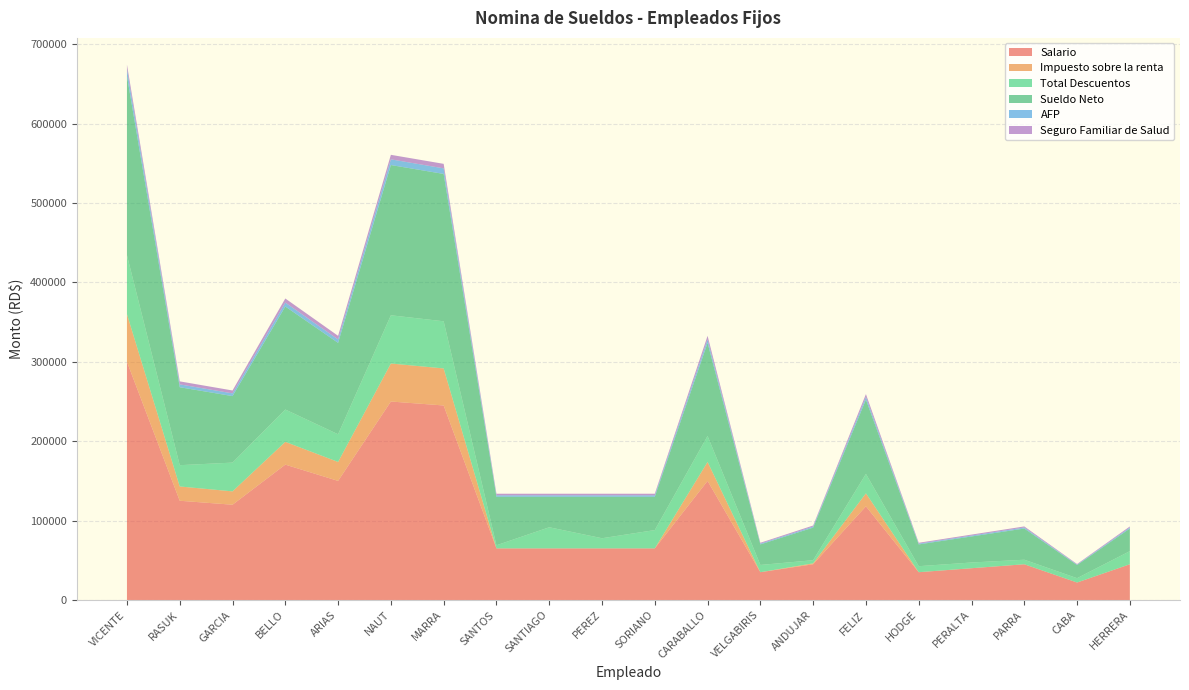

Reading right to left, extract all data points from this chart.

Salario: 45000.0	22000.0	45000.0	40000.0	35000.0	118000.0	45000.0	35000.0	150000.0	65000.0	65000.0	65000.0	65000.0	245000.0	250000.0	150000.0	170500.0	120000.0	125000.0	300000.0
Impuesto sobre la renta: 0.0	0.0	0.0	0.0	0.0	16339.4	1148.3	0.0	23866.6	0.0	0.0	0.0	0.0	46653.6	47867.8	23866.6	28688.7	16809.9	17986.0	60009.0
Total Descuentos: 16518.0	5466.9	5721.9	7217.9	7574.8	24518.2	3975.0	9126.1	32756.6	23057.2	12793.2	26604.7	3916.5	59395.5	60753.2	34876.6	40710.3	36246.8	26823.6	74329.4
Sueldo Neto: 28482.0	16533.1	39278.2	32782.1	27425.2	93481.8	41025.0	25873.9	117243.4	41942.8	52206.8	38395.3	61083.5	185604.5	189246.8	115123.4	129789.7	83753.2	98176.4	225670.6
AFP: 1291.5	631.4	1291.5	1148.0	1004.5	3386.6	1291.5	1004.5	4305.0	1865.5	1865.5	1865.5	1865.5	7031.5	7175.0	4305.0	4893.4	3444.0	3587.5	8610.0
Seguro Familiar de Salud: 1368.0	668.8	1368.0	1216.0	1064.0	3587.2	1368.0	1064.0	4560.0	1976.0	1976.0	1976.0	1976.0	5685.4	5685.4	4560.0	5183.2	3648.0	3800.0	5685.4